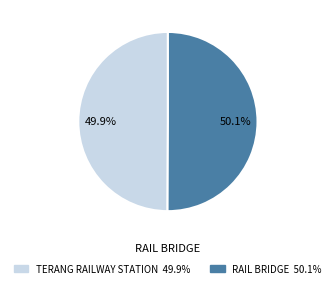

Approximately how many times larger is the value at TERANG RAILWAY STATION compared to RAIL BRIDGE?

1.0